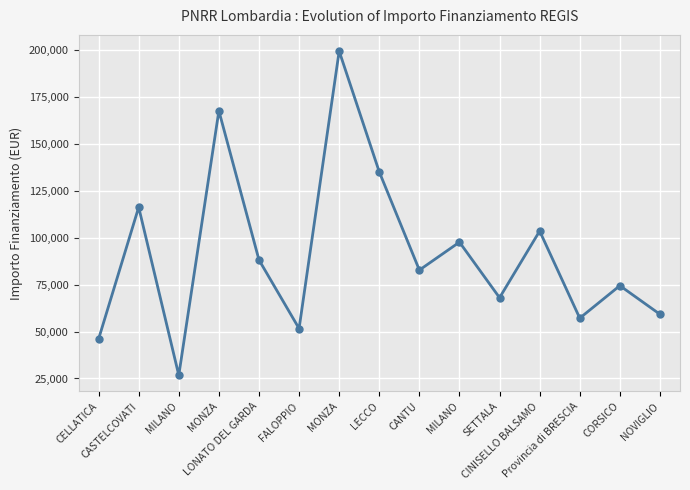

Reading left to right, list all the values displayed in this chart.

CELLATICA=46044.5	CASTELCOVATI=116324.6	MILANO=26730.0	MONZA=167724.8	LONATO DEL GARDA=88213.8	FALOPPIO=51620.1	MONZA=199567.7	LECCO=135157.2	CANTU=82798.6	MILANO=97694.9	SETTALA=68057.8	CINISELLO BALSAMO=103619.9	Provincia di BRESCIA=57160.7	CORSICO=74486.0	NOVIGLIO=59229.0